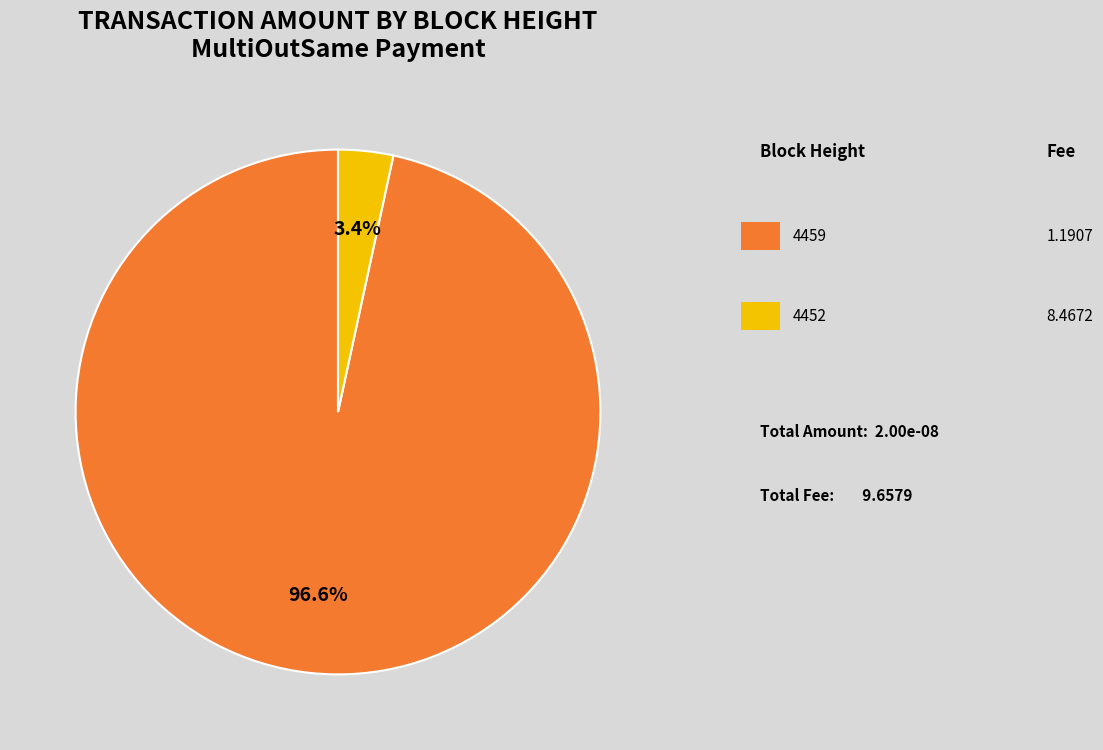

Is there a majority slice in this chart?

Yes